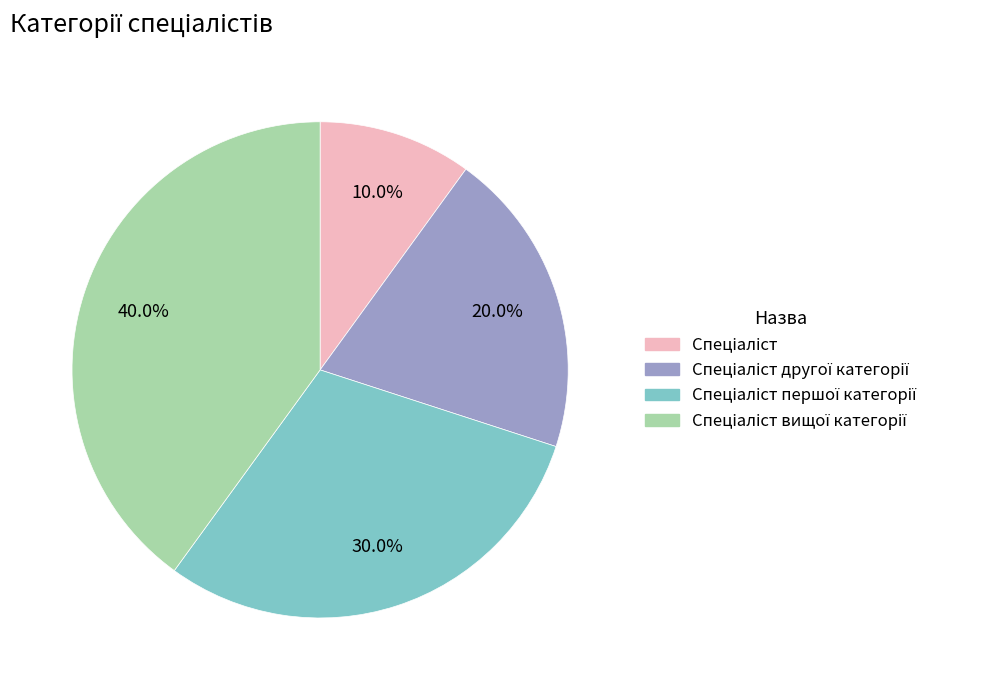

Does any single category account for the majority?

No